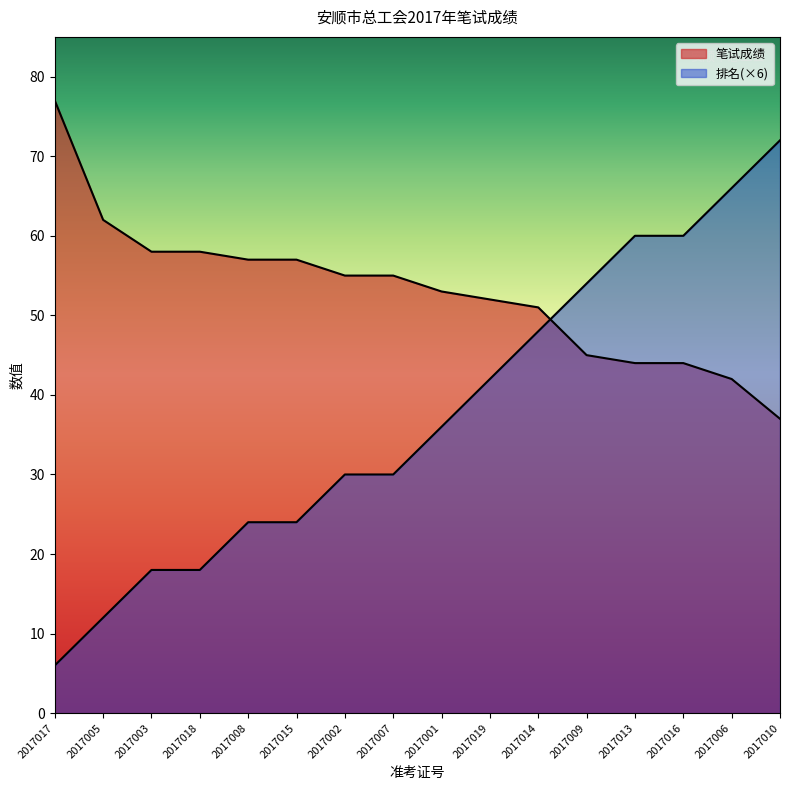

What is the maximum value shown in the chart?

77